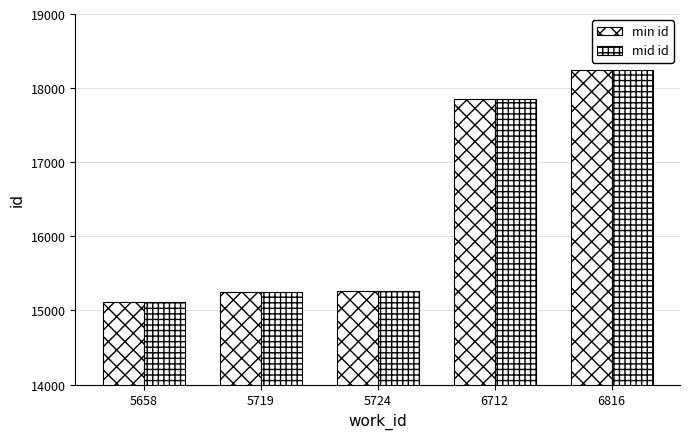

What is the smallest value displayed?

15114